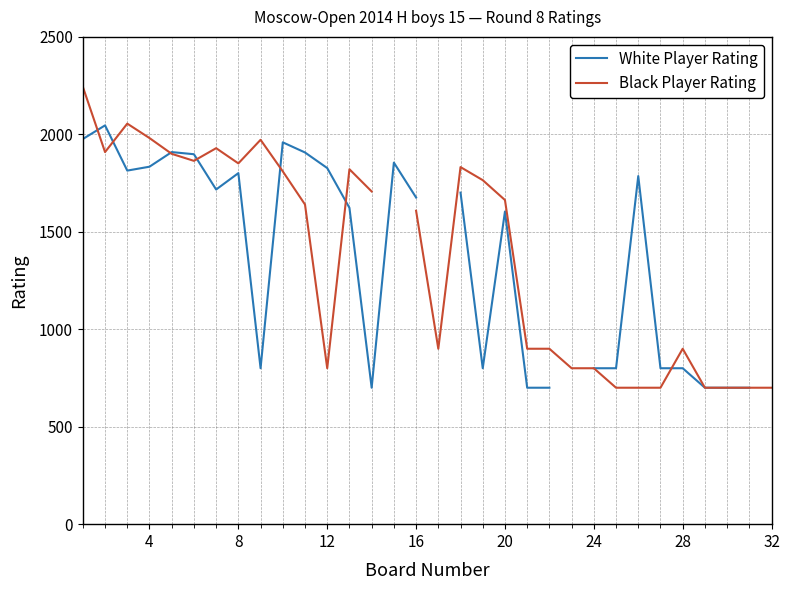

Read the White Player Rating value at 8.

1814.0